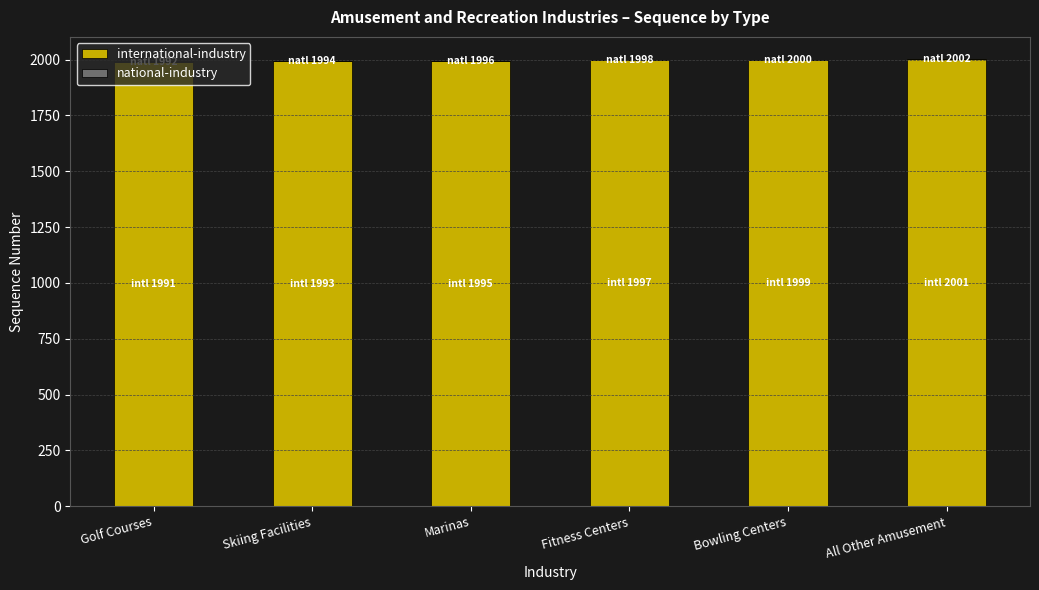

Read the national-industry value at Fitness Centers.

1